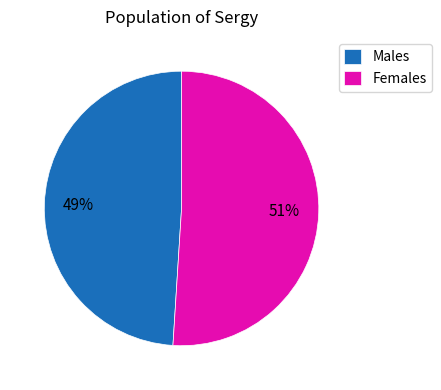

Is there a majority slice in this chart?

Yes